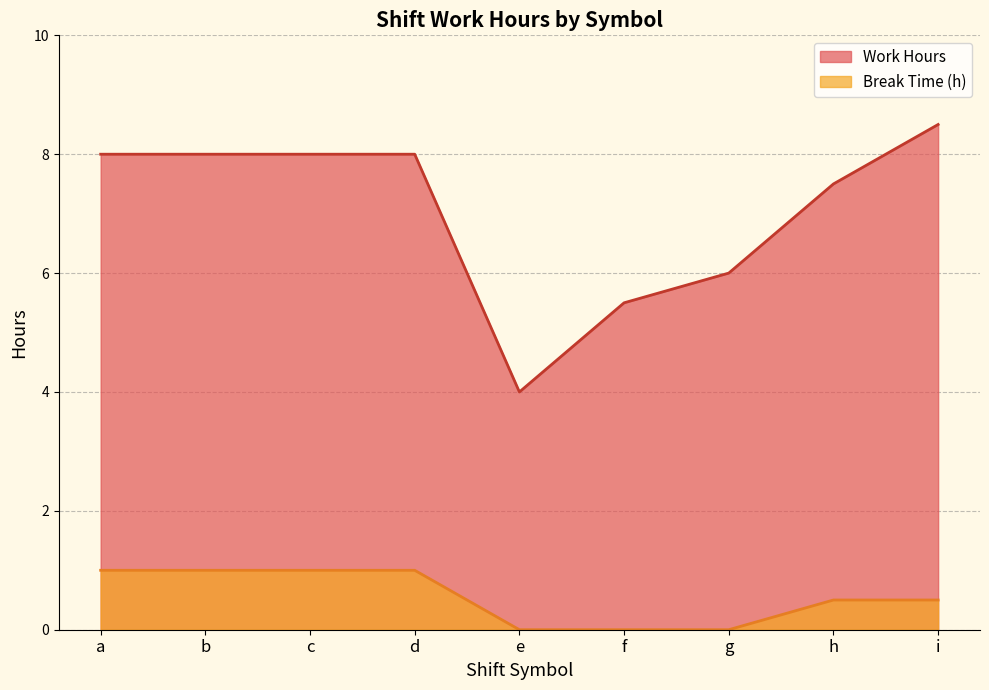

What is the average value of the Work Hours series?

7.1